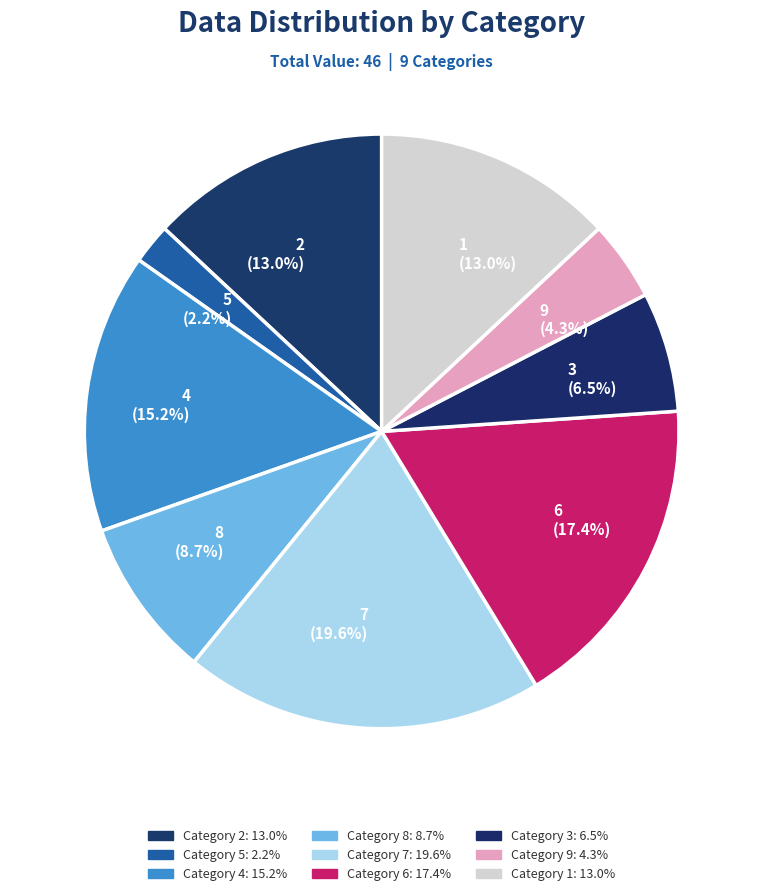

Which has a higher value, 3 (6.5%) or 2 (13.0%)?

2 (13.0%)